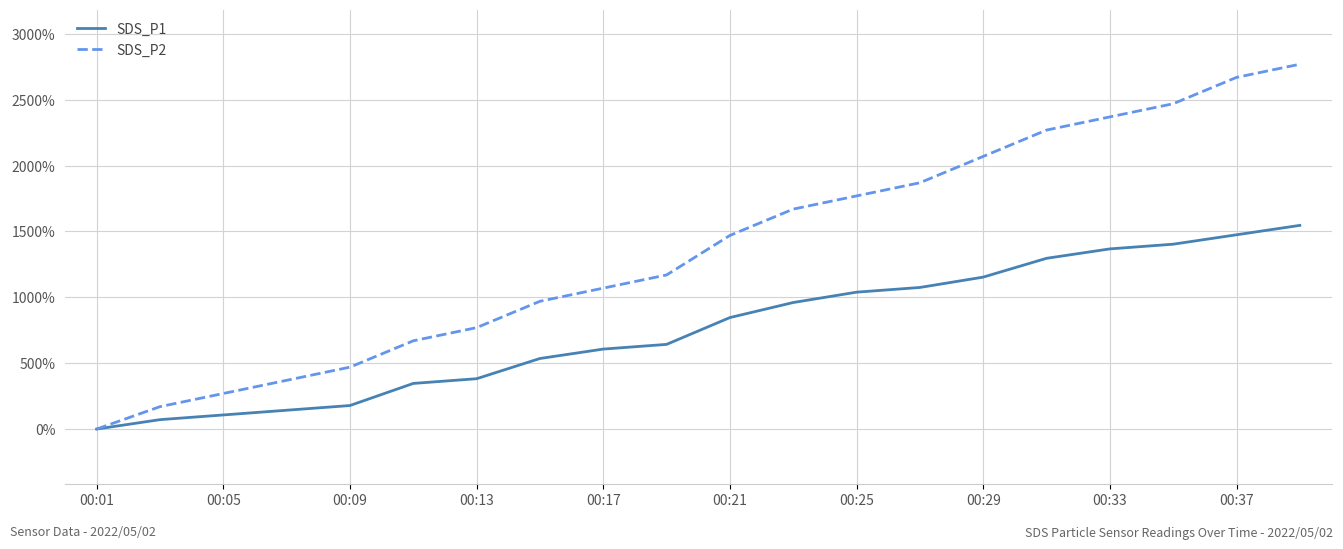

Which series has the largest total across all categories?

SDS_P2